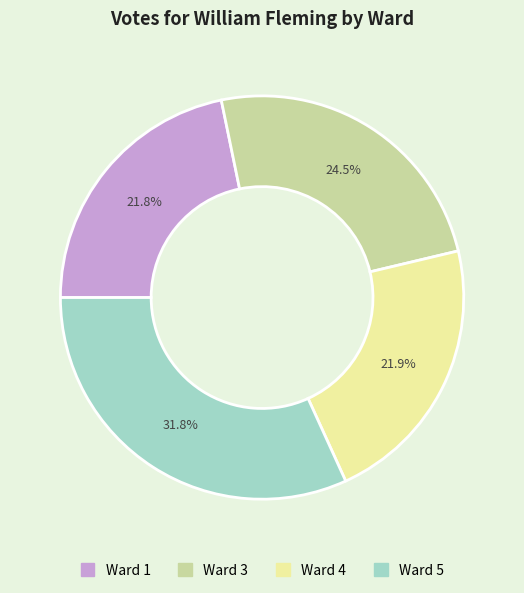

What is the total percentage of Ward 5 and Ward 1?

53.6%